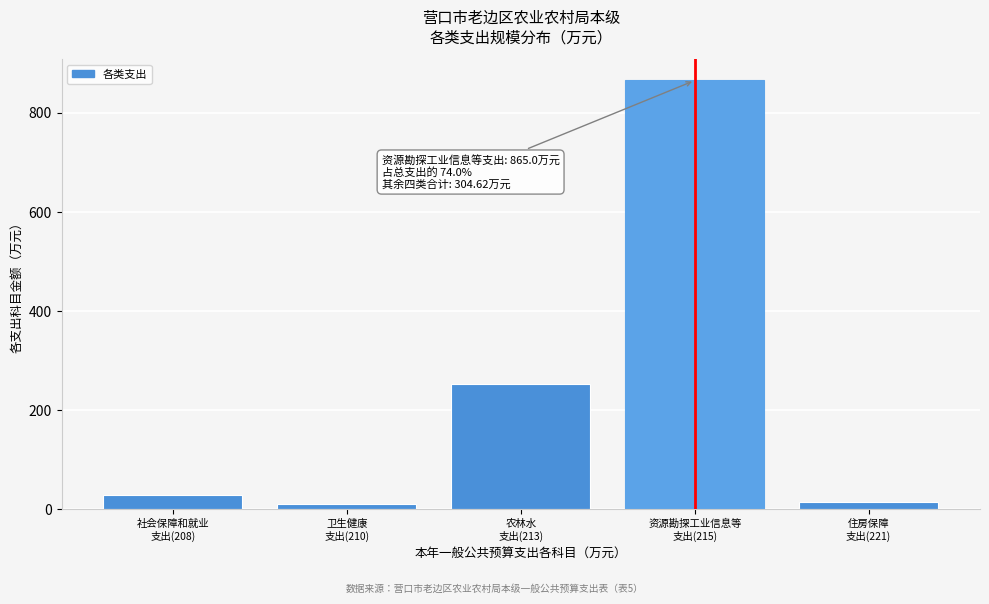

Reading left to right, list all the values displayed in this chart.

28.9	9.8	252.0	865.0	13.9